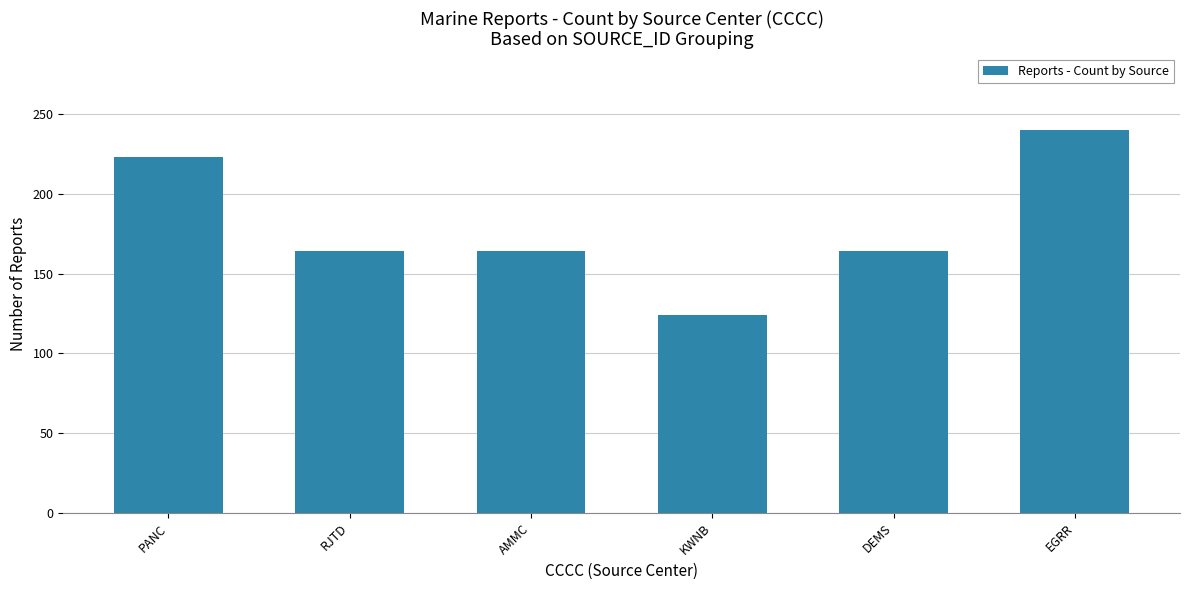

What is the ratio of the value at PANC to the value at RJTD?

1.4